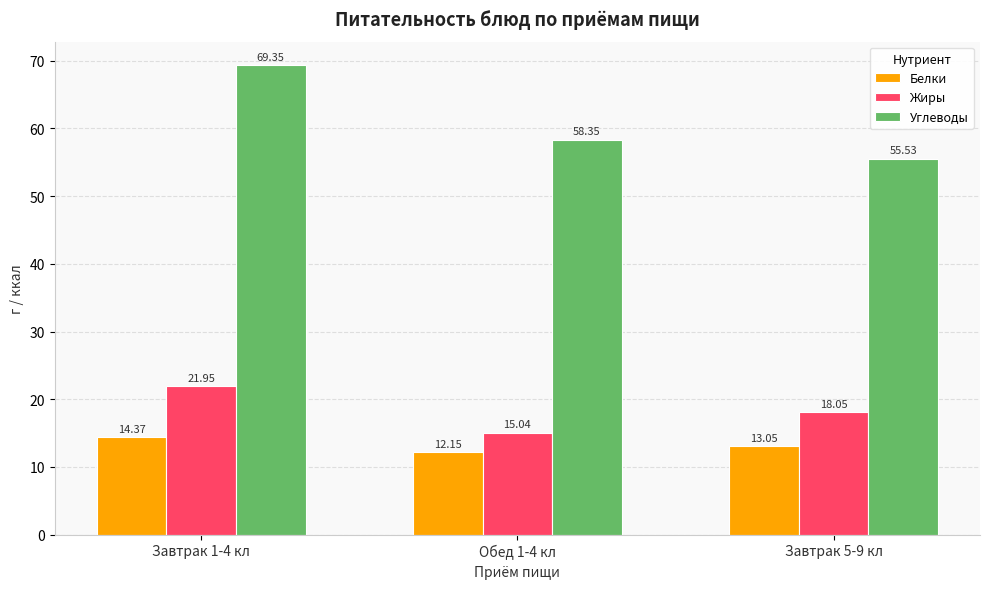

What is the difference between the Углеводы values at Обед 1-4 кл and Завтрак 5-9 кл?

2.8